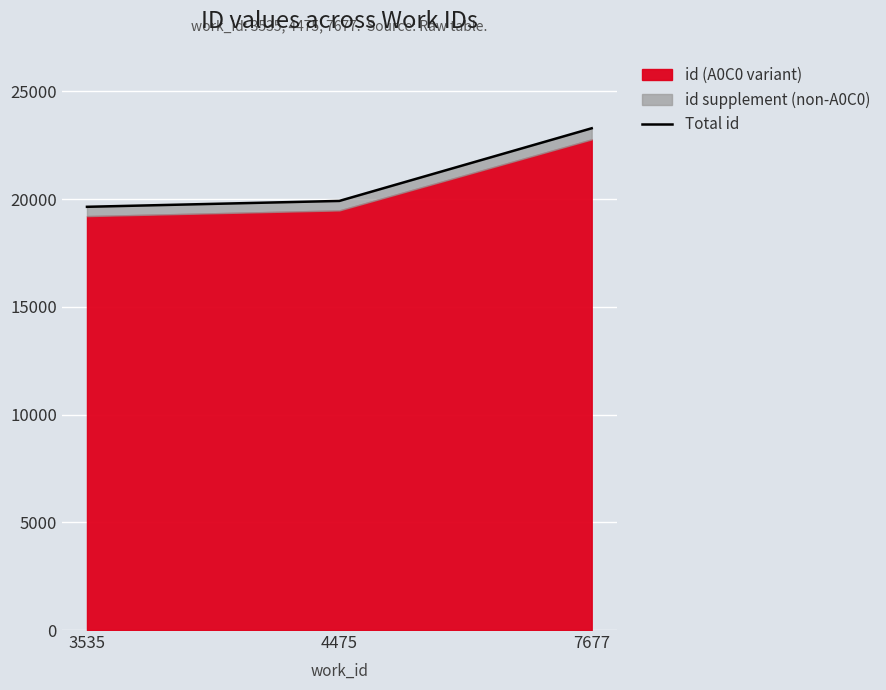

What is the sum of the values at 4475 and 3535?

39565